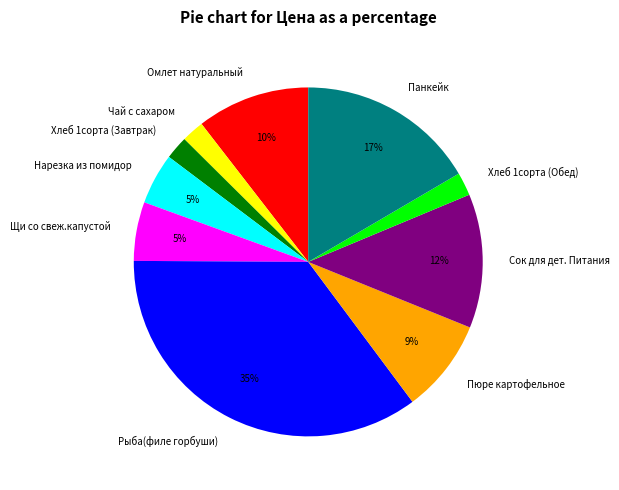

Is the sum of Омлет натуральный and Пюре картофельное greater than half?

No